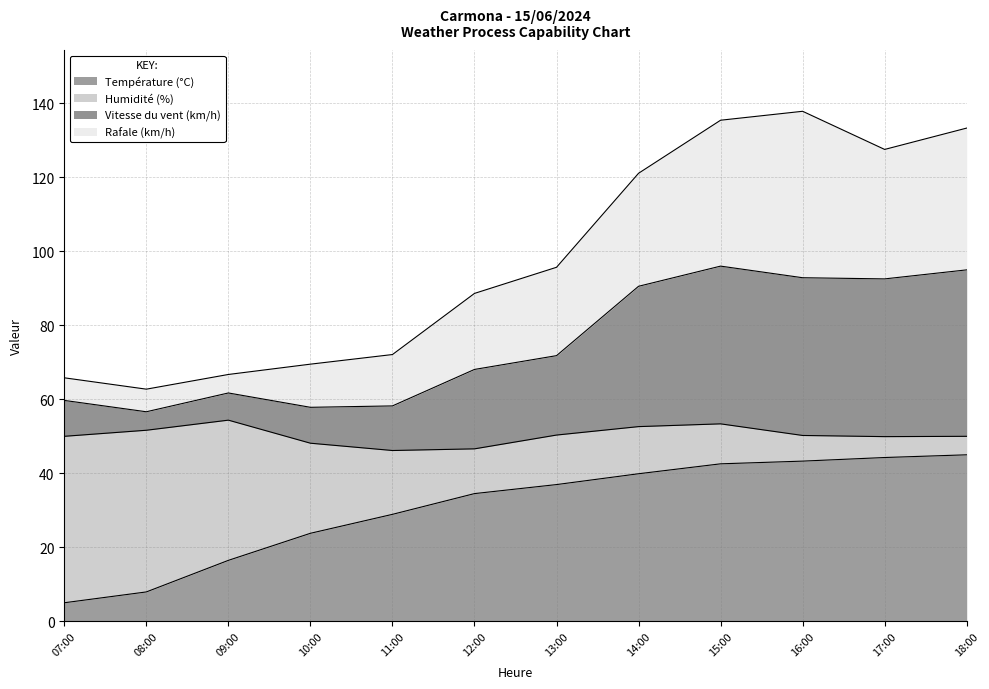

True or false: Température (°C) has a value of 44.3 at 17:00.

True